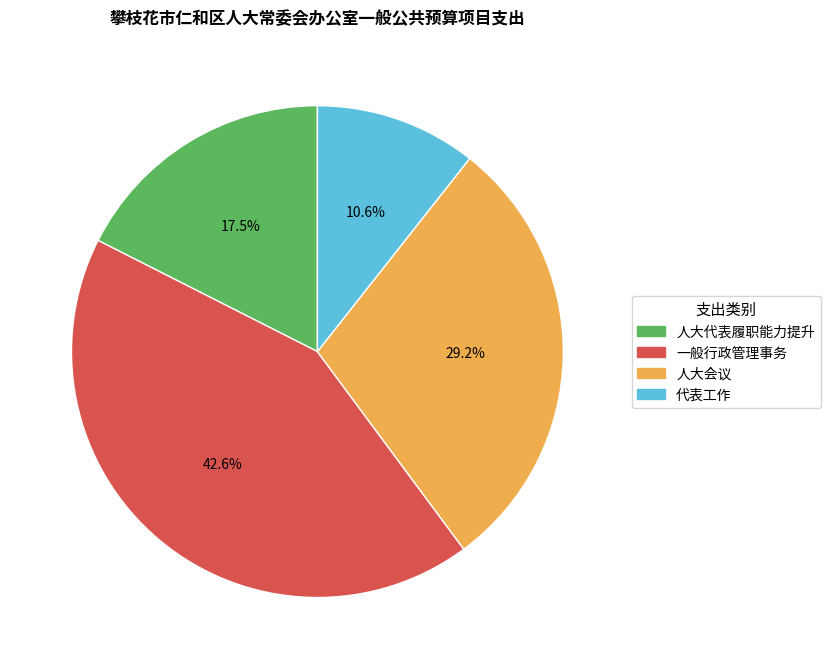

To the nearest percent, what percentage of the pie is 一般行政管理事务?

43%